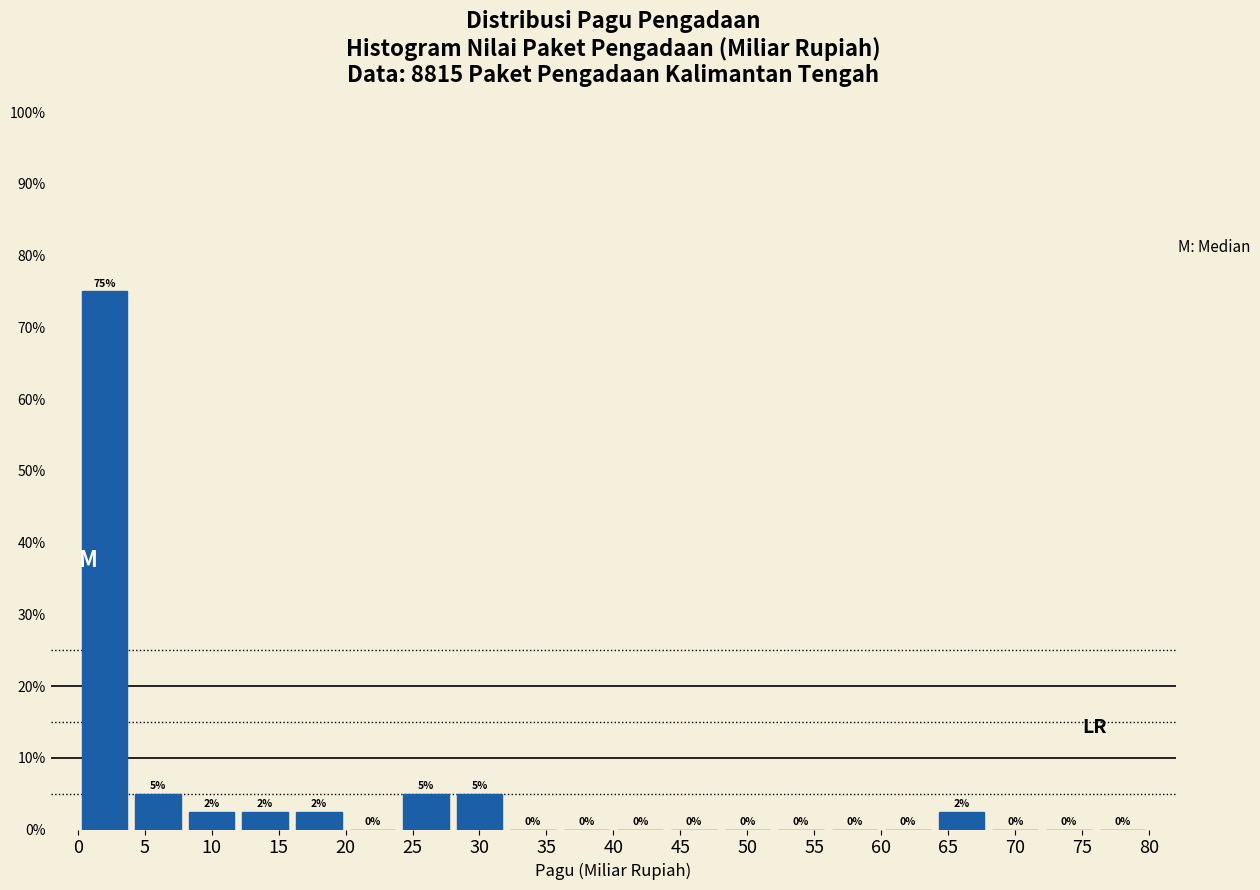

Which range on the x-axis has the tallest bar?

0 to 4